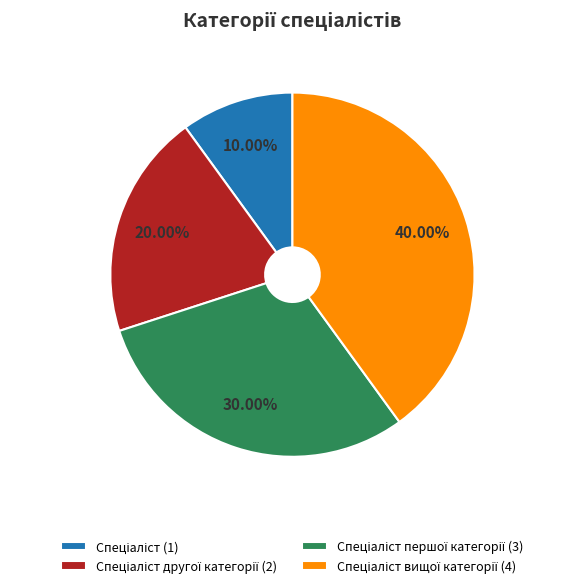

To the nearest percent, what is the average slice percentage?

25%